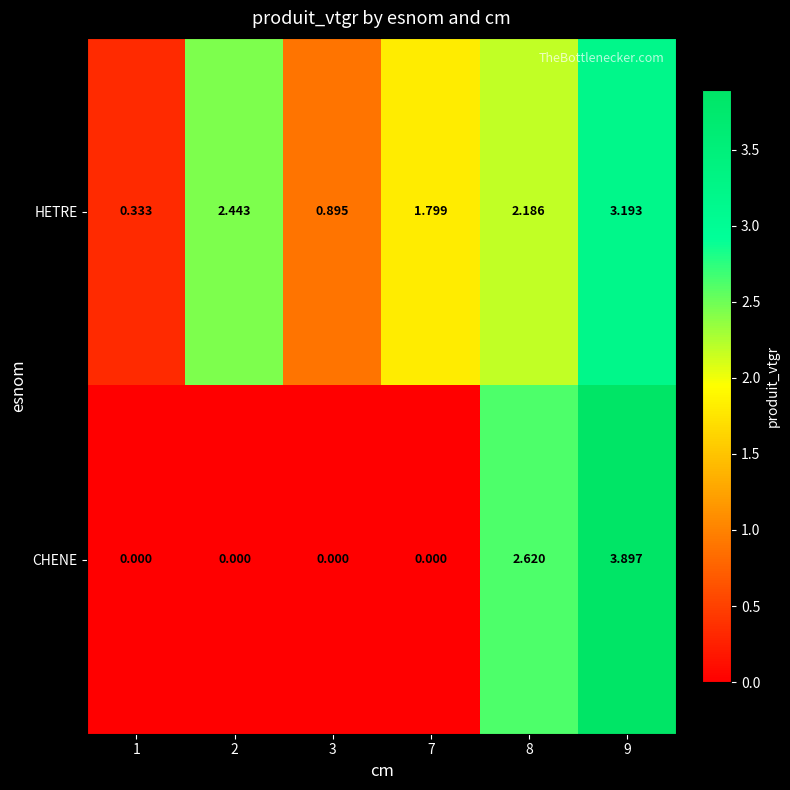

Between 7 and 8, which series saw the biggest shift?

CHENE